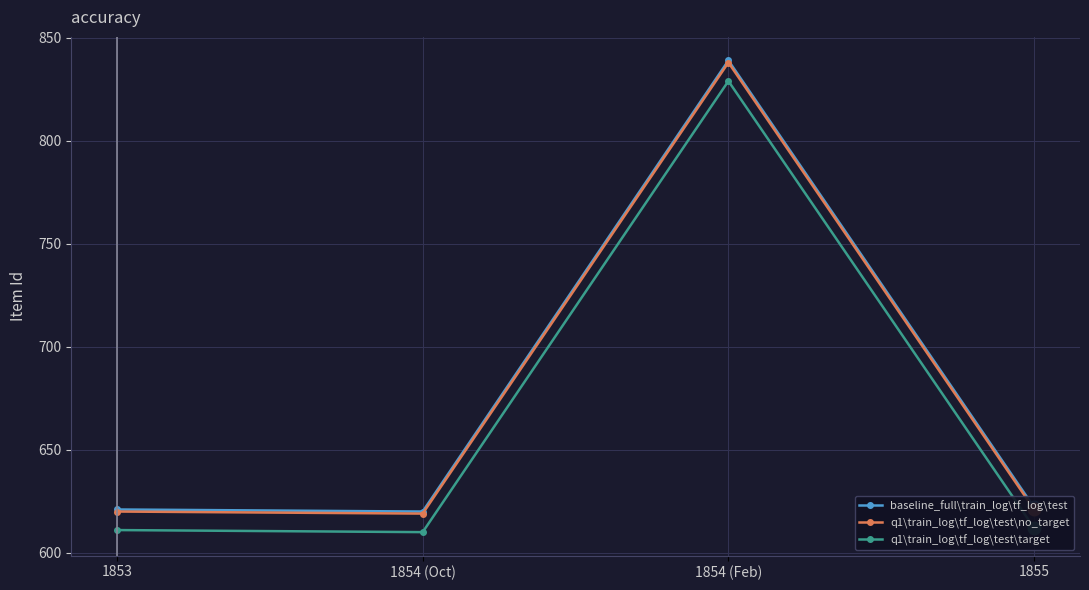

At how many categories does at least one series exceed 802?

1